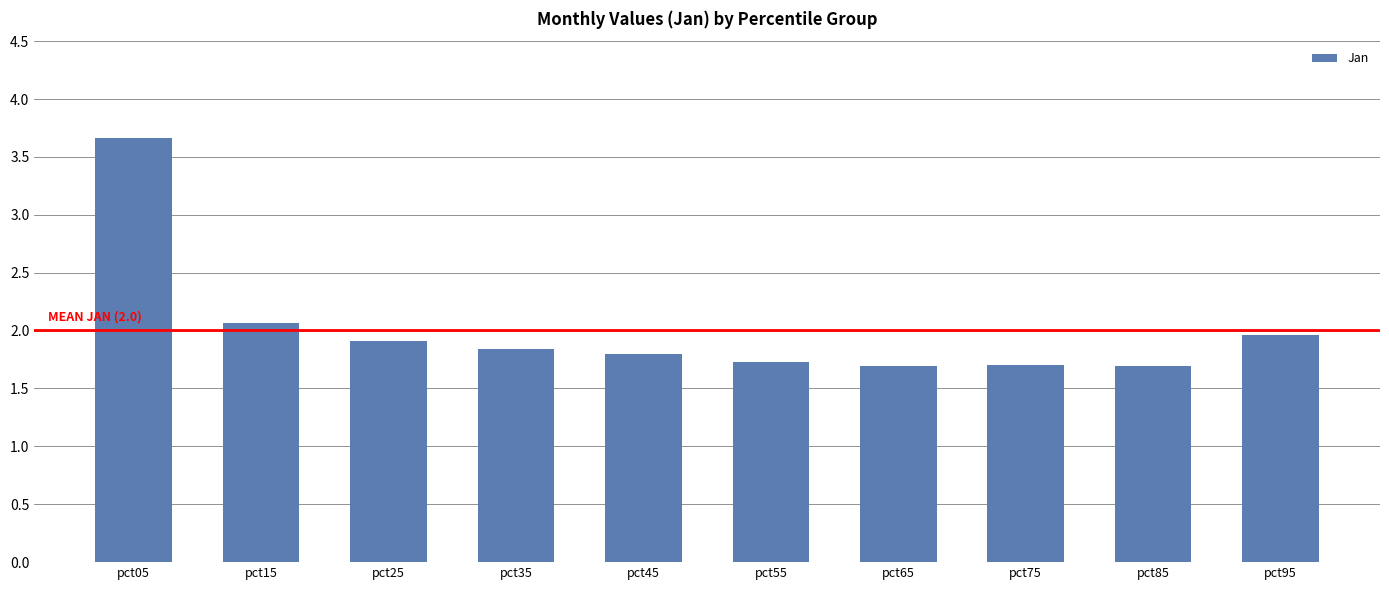

What is the minimum value shown in the chart?

1.7